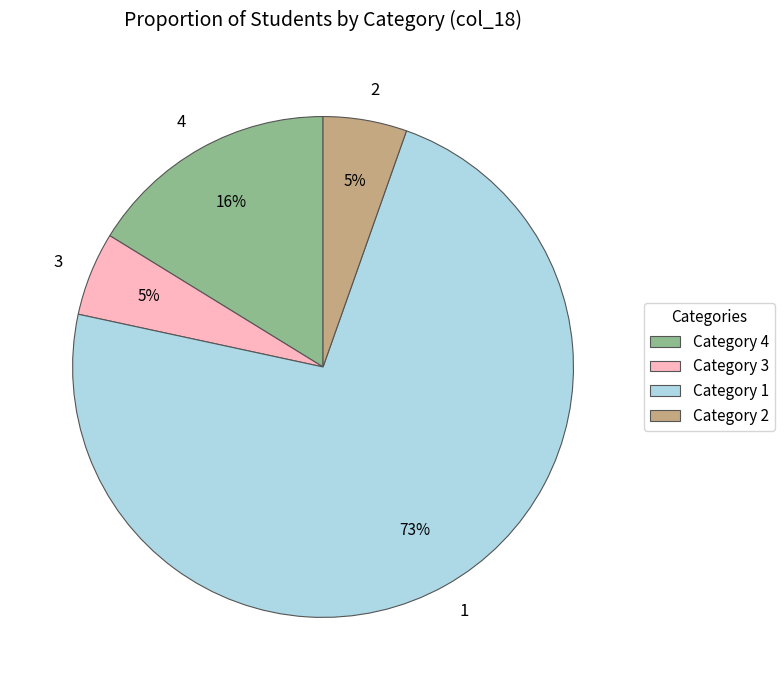

Is 1 the majority of the pie?

Yes